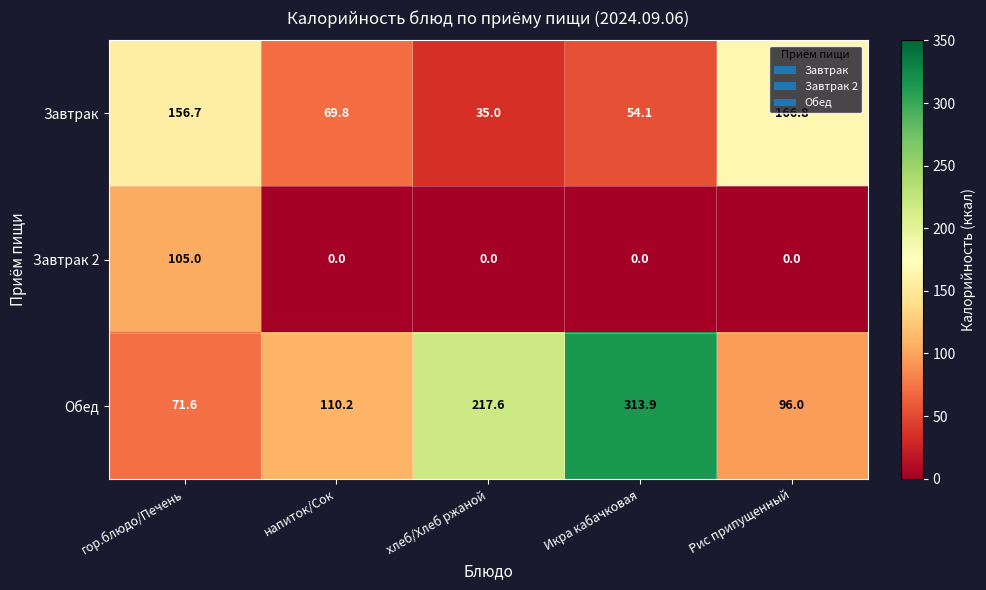

Reading right to left, transcribe all the data shown in this chart.

Завтрак: Рис припущенный=166.8	Икра кабачковая=54.1	хлеб/Хлеб ржаной=35.0	напиток/Сок=69.8	гор.блюдо/Печень=156.7
Завтрак 2: Рис припущенный=0.0	Икра кабачковая=0.0	хлеб/Хлеб ржаной=0.0	напиток/Сок=0.0	гор.блюдо/Печень=105.0
Обед: Рис припущенный=96.0	Икра кабачковая=313.9	хлеб/Хлеб ржаной=217.6	напиток/Сок=110.2	гор.блюдо/Печень=71.6